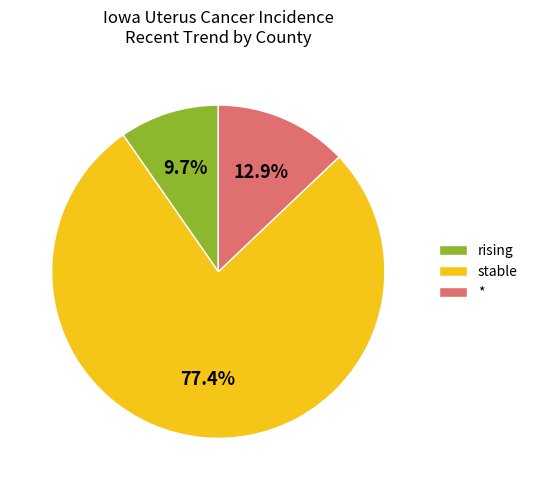

How much of the chart is everything except stable?

22.6%